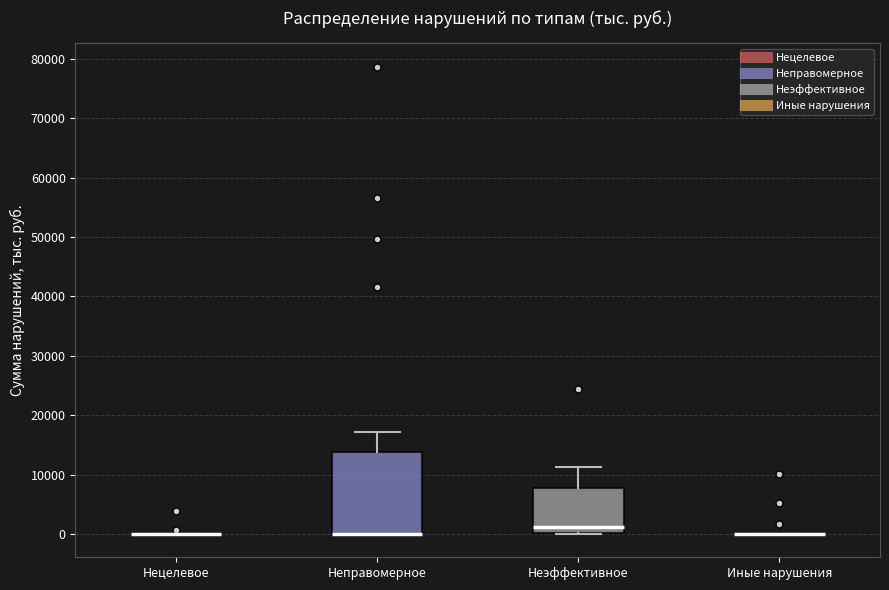

Where does the upper whisker of the box for Неэффективное end on the y-axis? The values are not printed on the chart, so give them approximately, as read against the axis.

11000